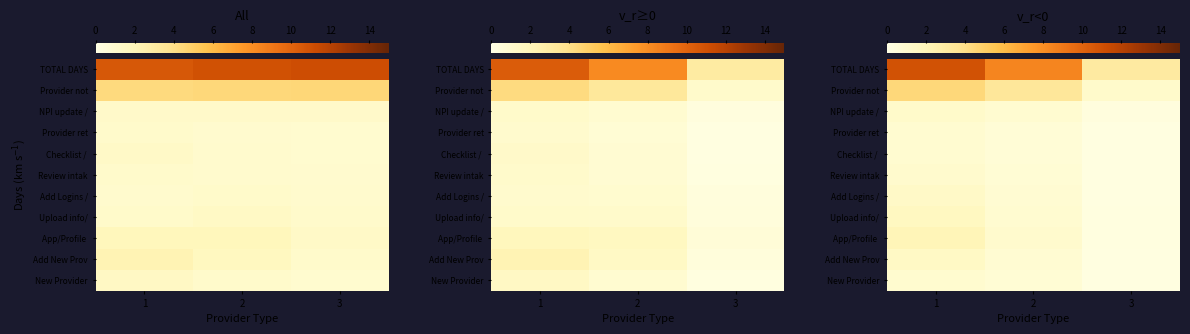

Rank the series at 1 from lowest to highest value.

Provider ret, Checklist /, New Provider, Review intak, NPI update /, Add Logins /, Add New Prov, Upload info/, App/Profile, Provider not, TOTAL DAYS